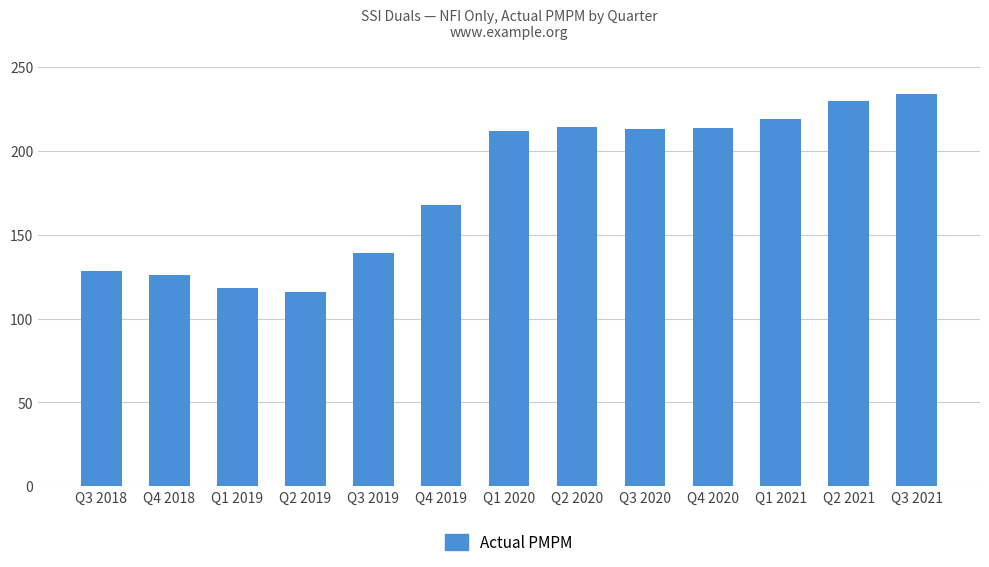

Does the chart contain stacked bars?

No